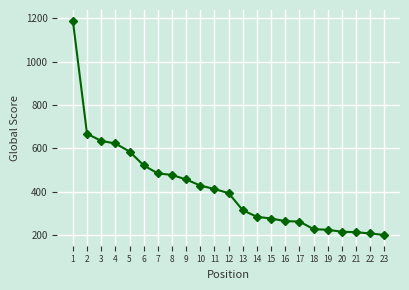

The chart shows a value of 929 at 2. True or false?

False